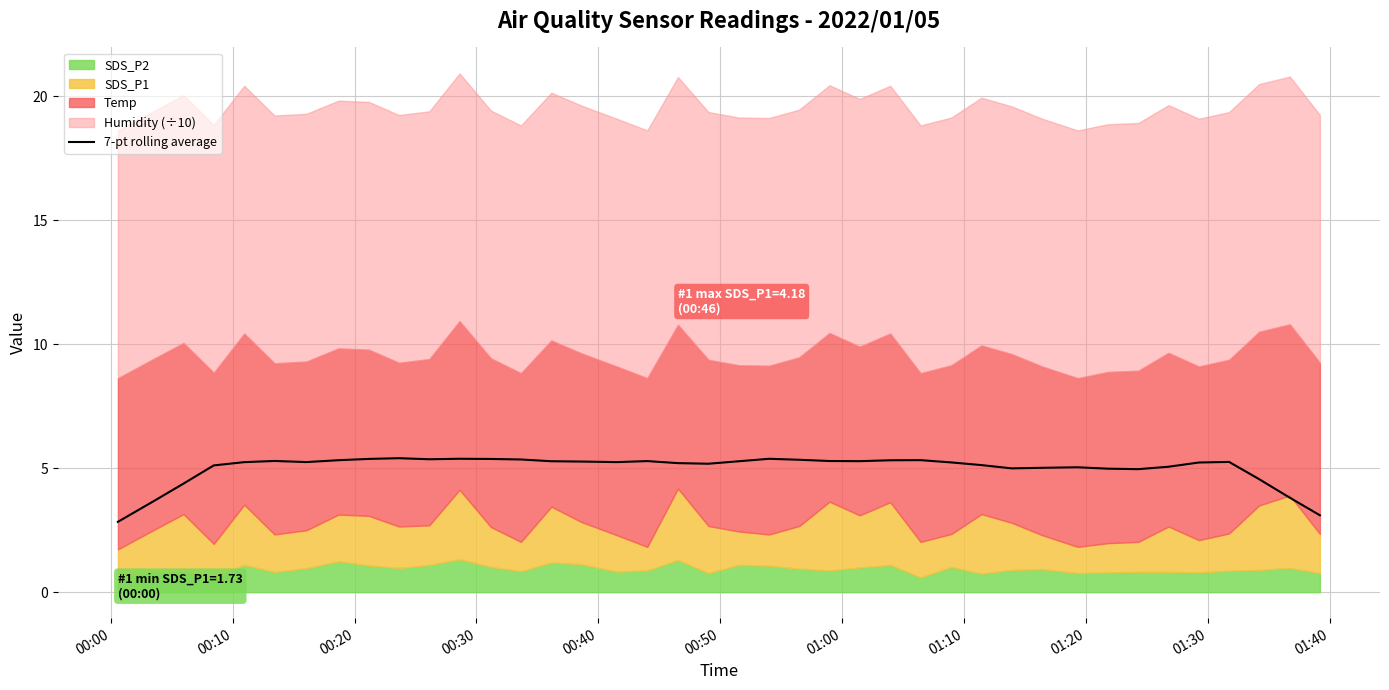

What is the highest value of the 7-pt rolling average series?

5.4